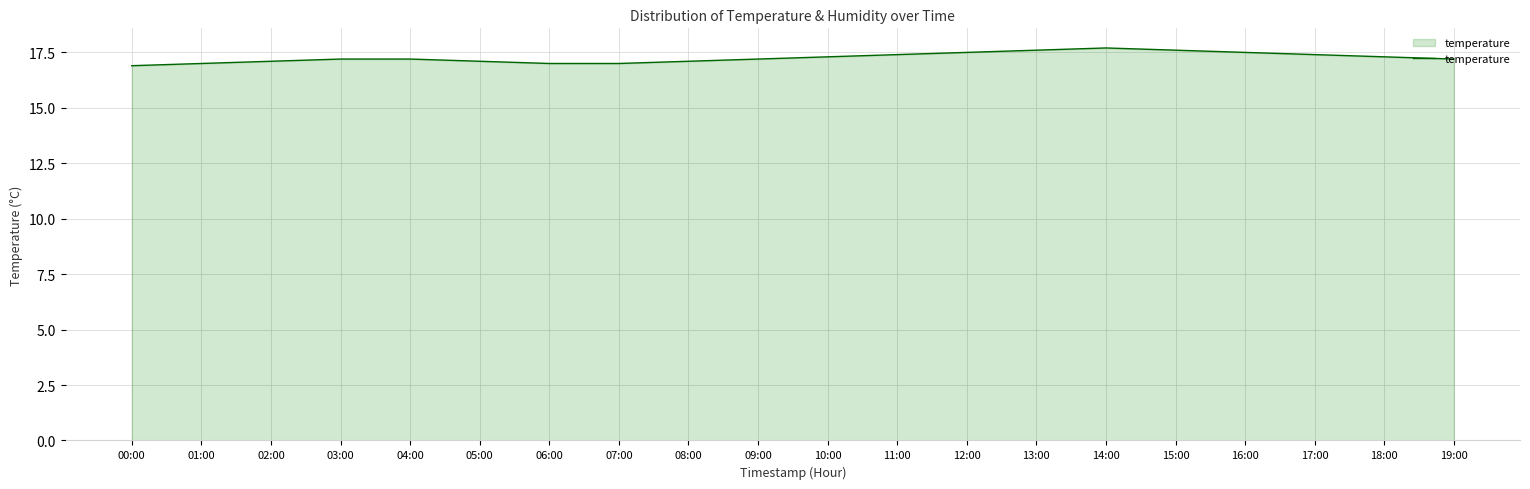

What position from the right is 11:00?

9